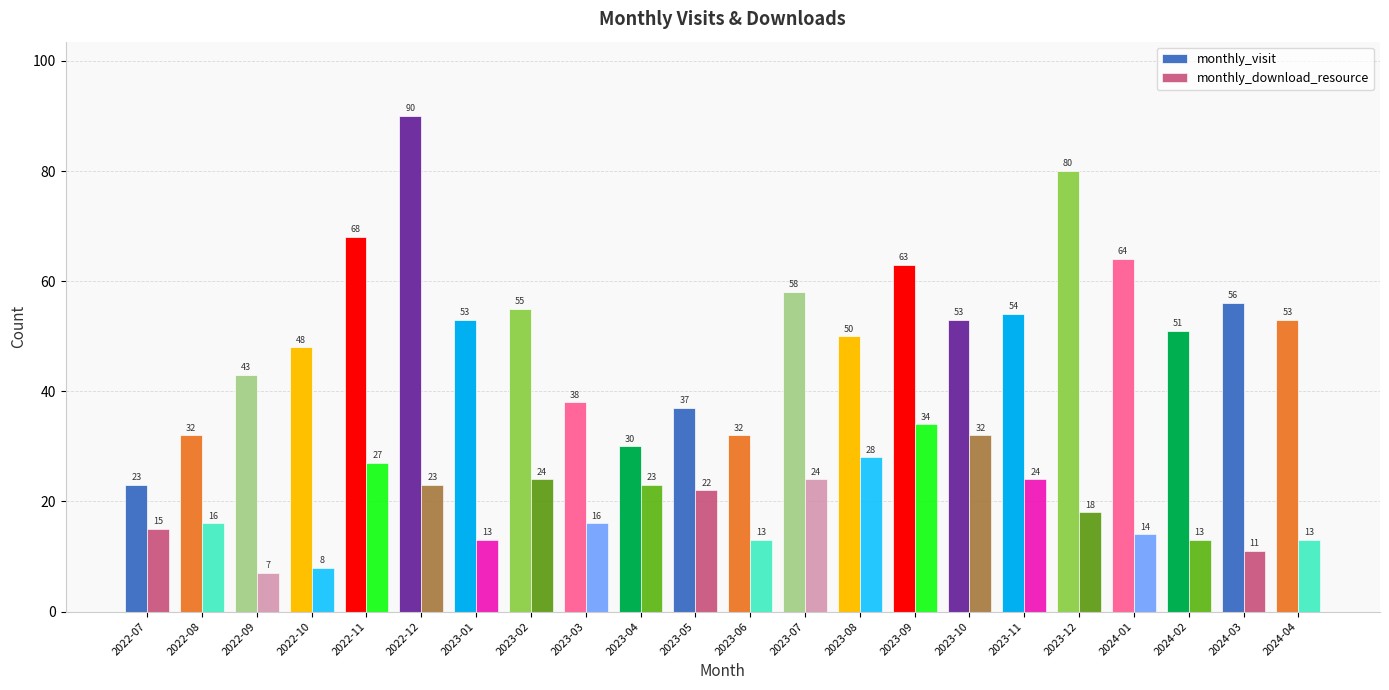

How many values in the monthly_visit series are below 53?

10